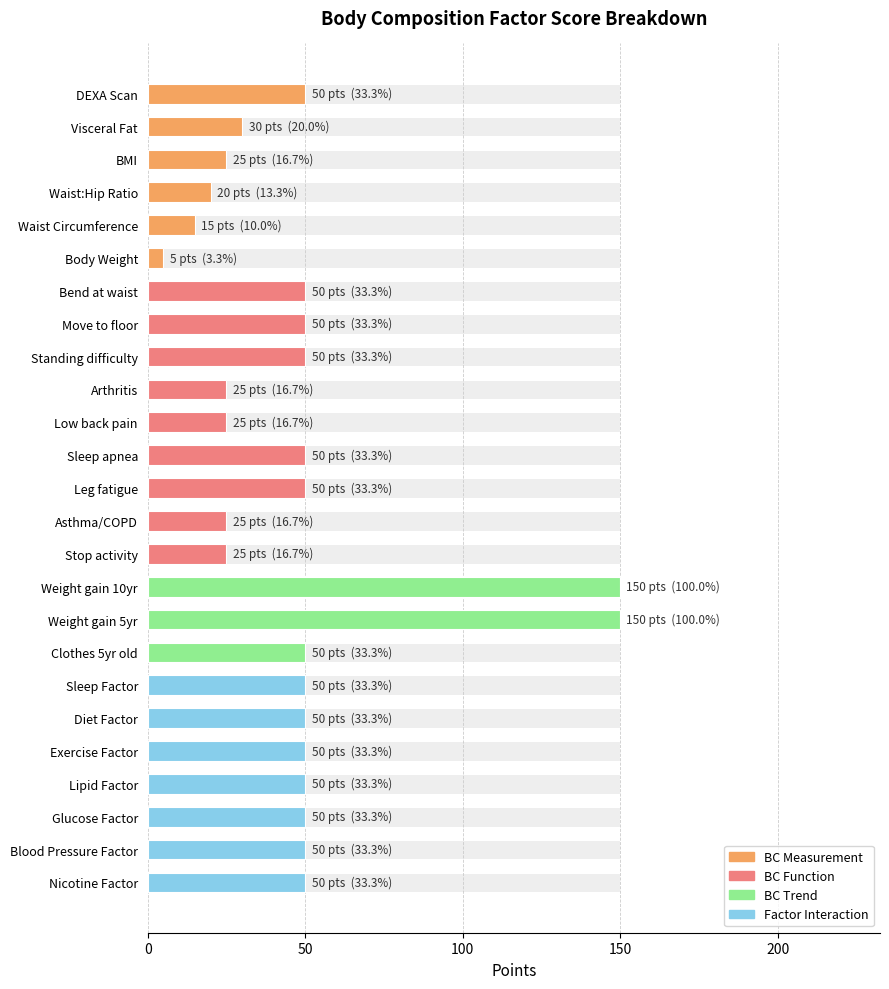

What is the value of the 21st bar from the left?

50